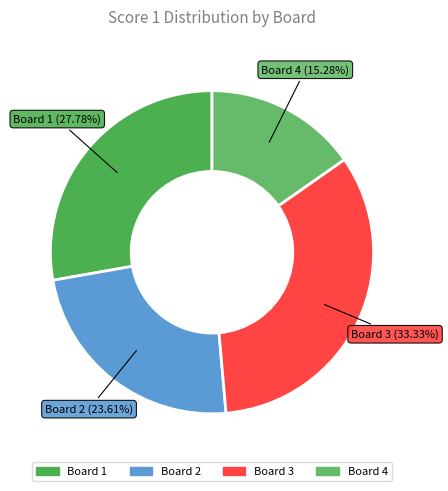

To the nearest percent, what is the combined percentage of Board 1 and Board 4?

43%